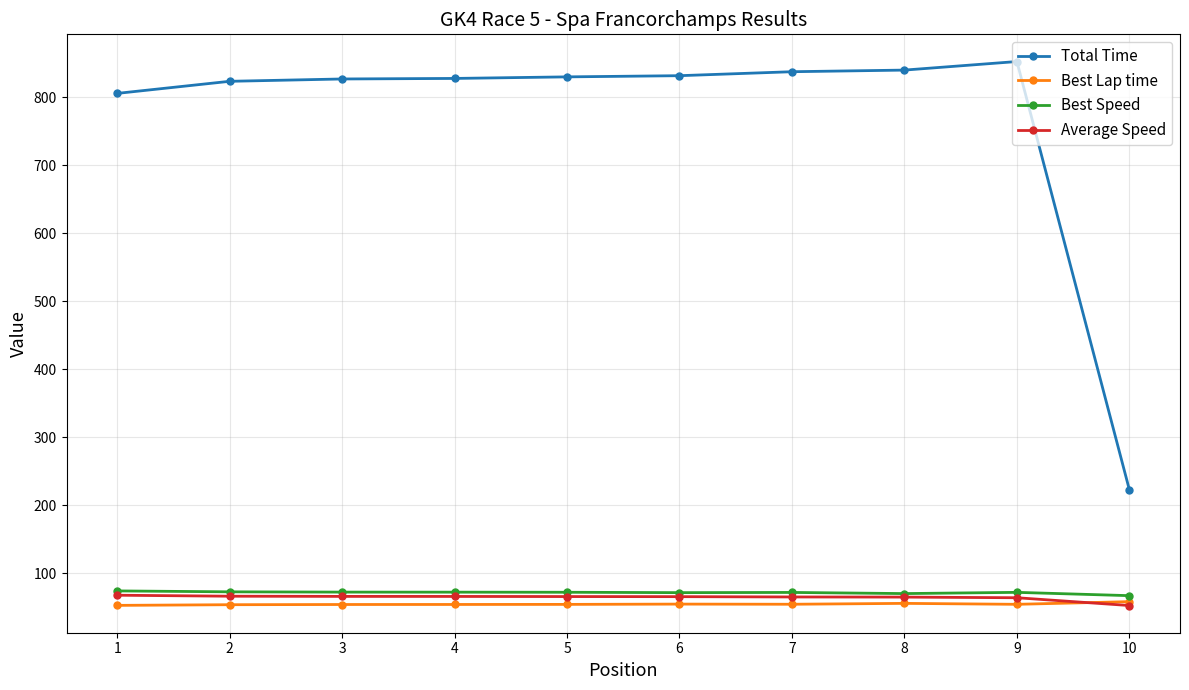

At how many categories does at least one series exceed 295?

9